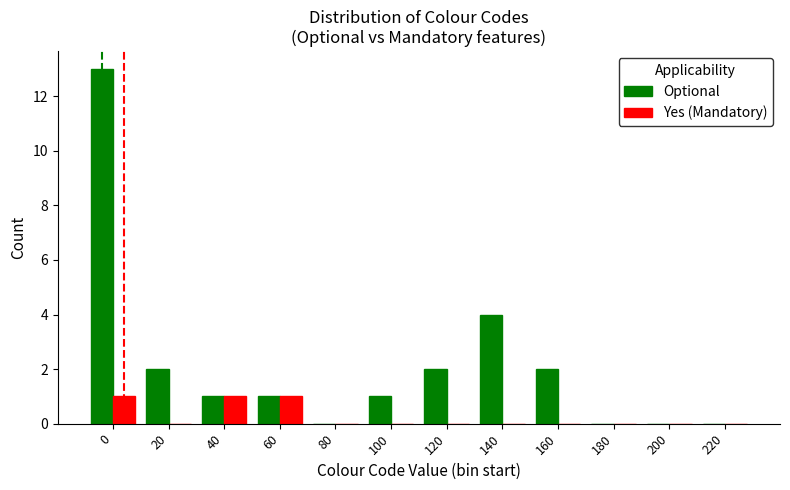

Is it true that Optional equals 2 at 140?

False